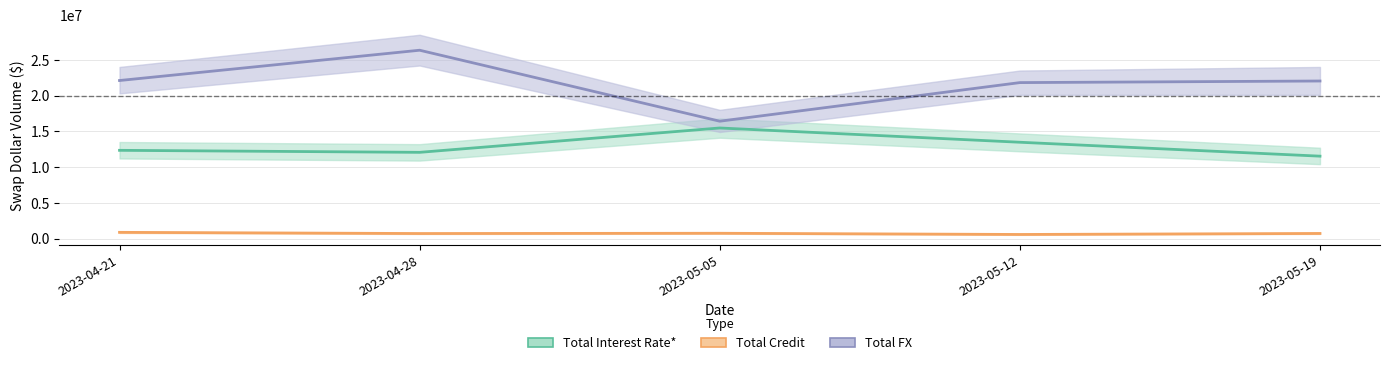

True or false: Total FX and Total Interest Rate* cross at least once.

False